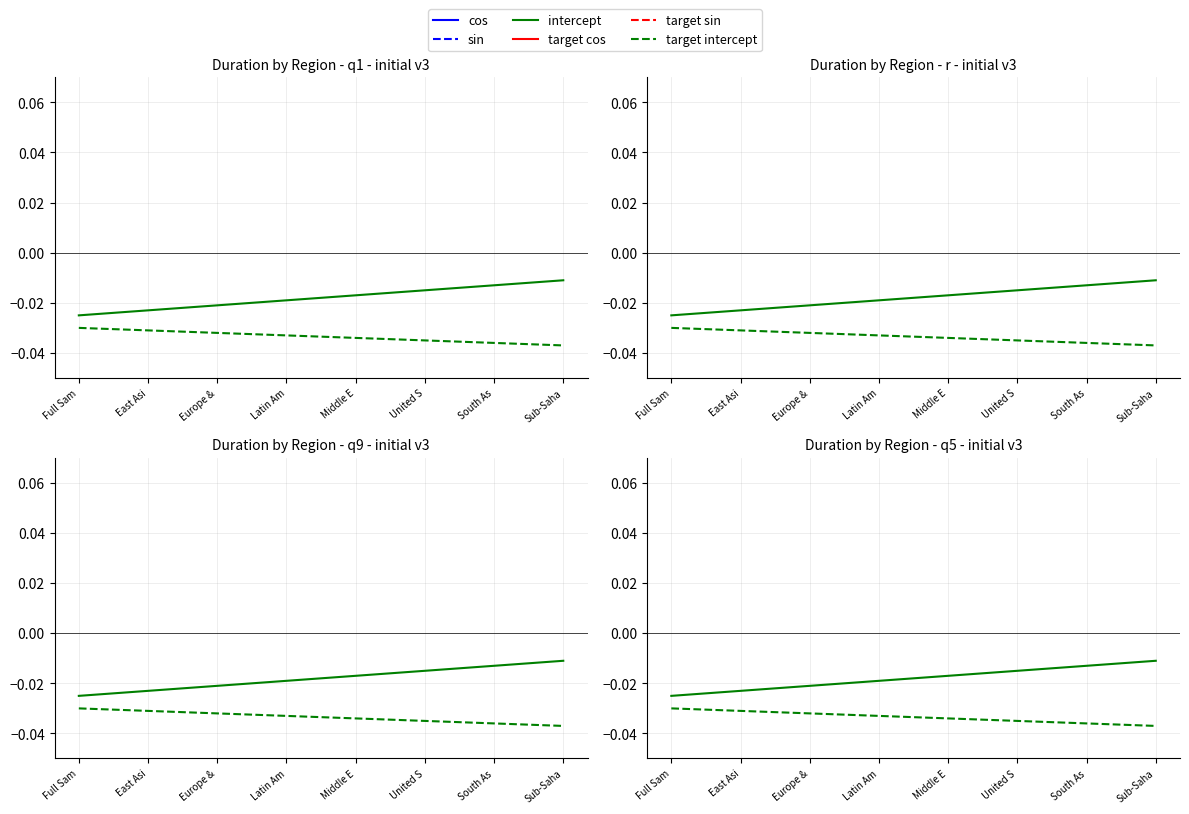

The cos series shows 3.9 at Full Sam. True or false?

False